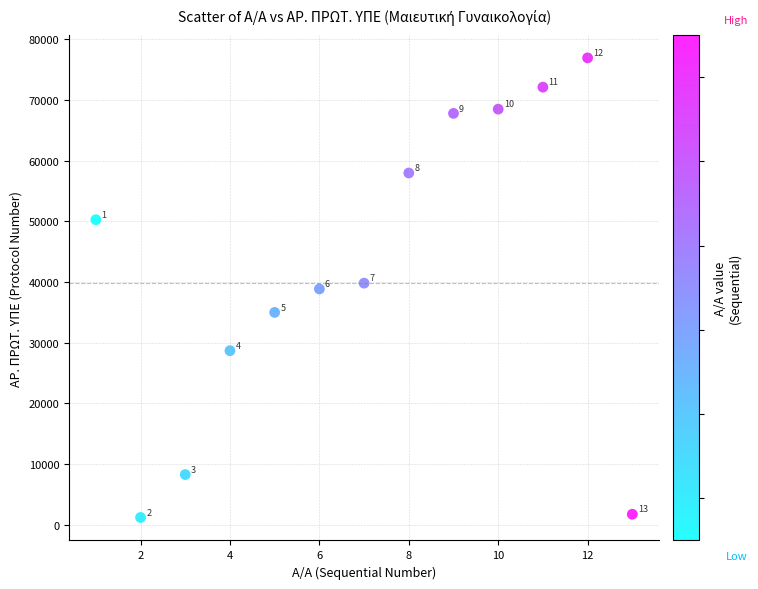

What is the range of X values (max minus min)?

12